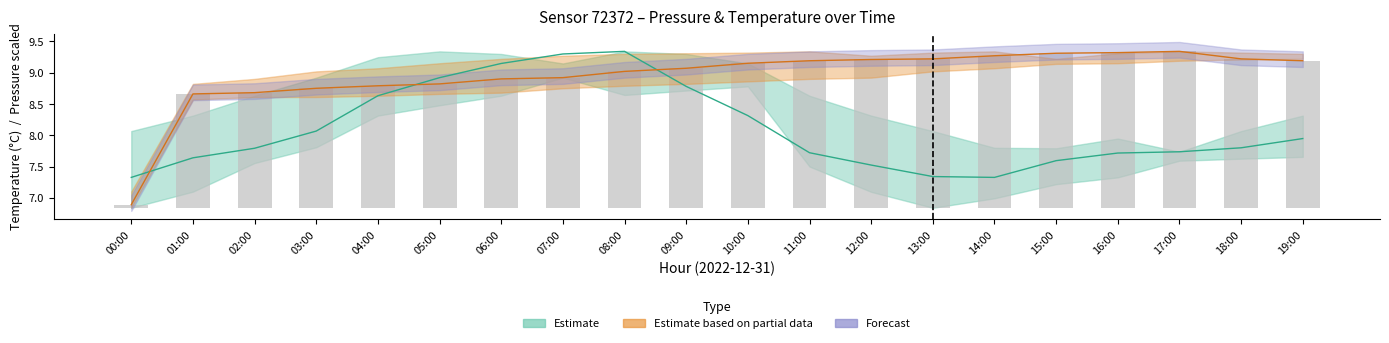

Which label corresponds to the largest value in the chart?

17:00